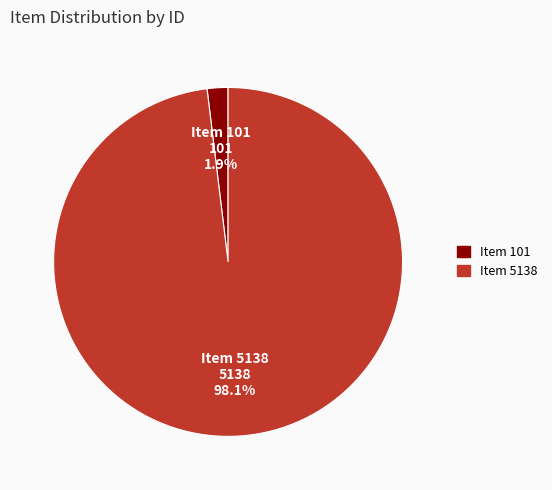

True or false: Item 101 accounts for 2% of the total.

True